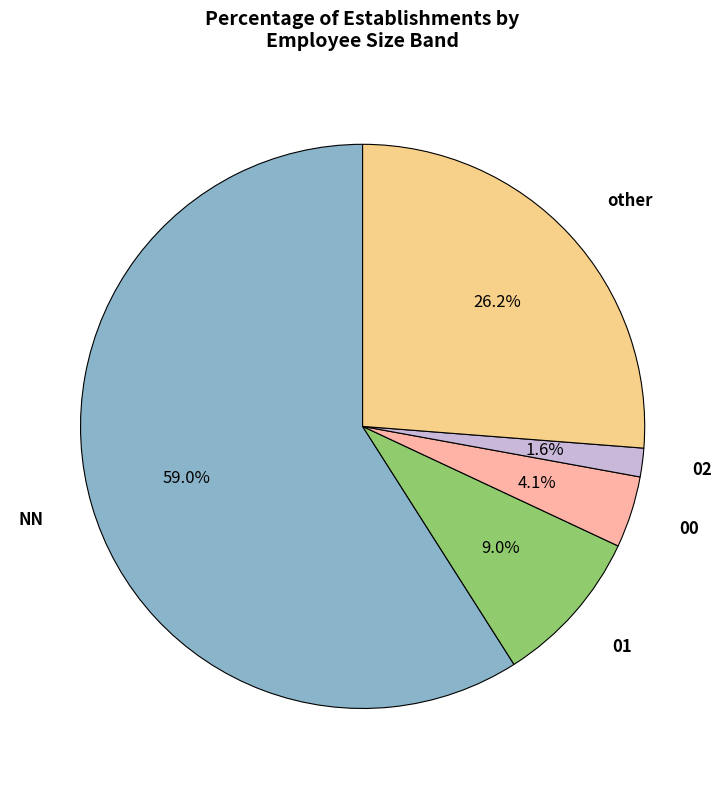

Is the sum of 02 and NN greater than half?

Yes